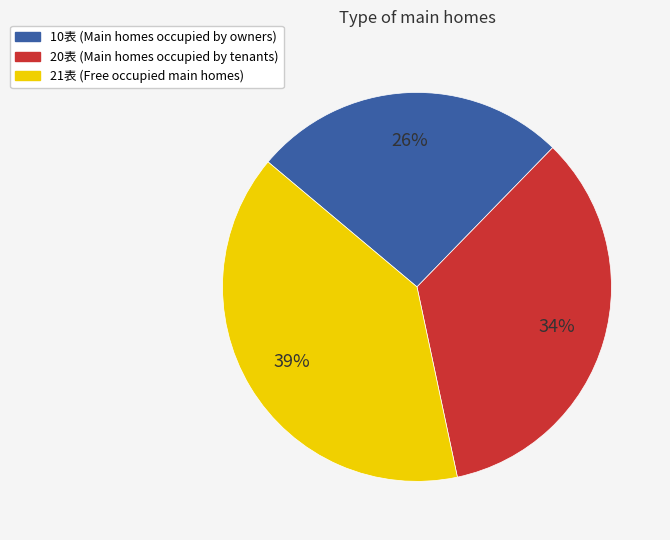

Is there any slice that represents more than half of the pie?

No